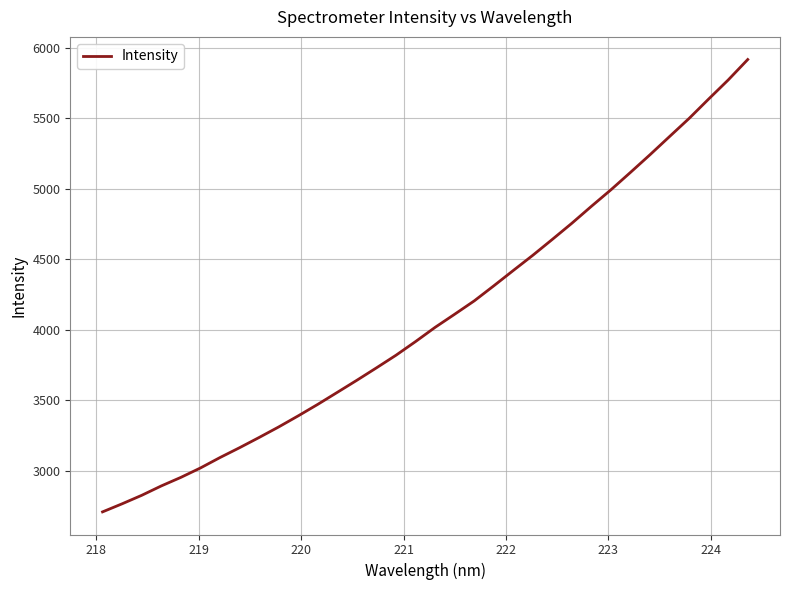

What is the smallest value displayed?

2707.9